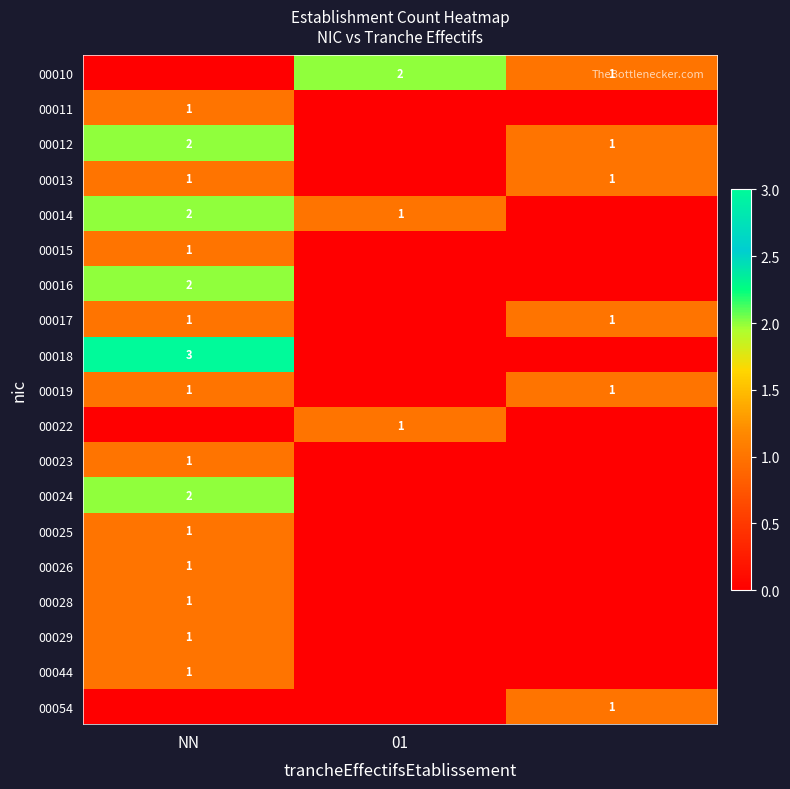

The value of 00025 at NN is 1. True or false?

True